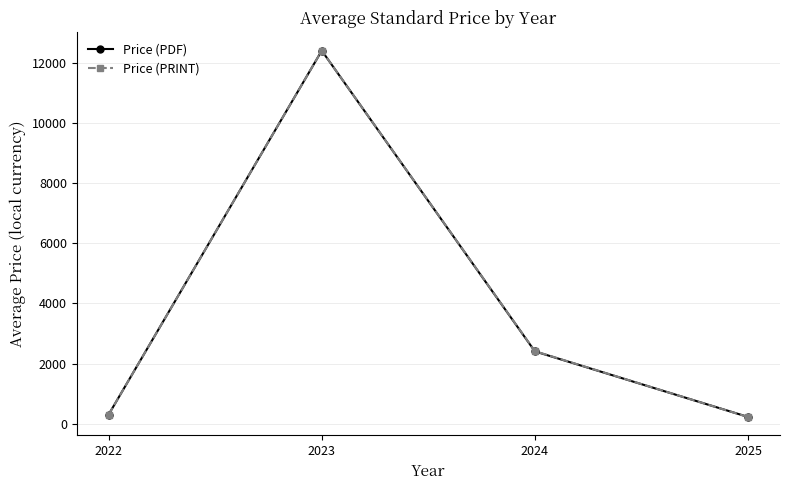

Count the number of data series in this chart.

2